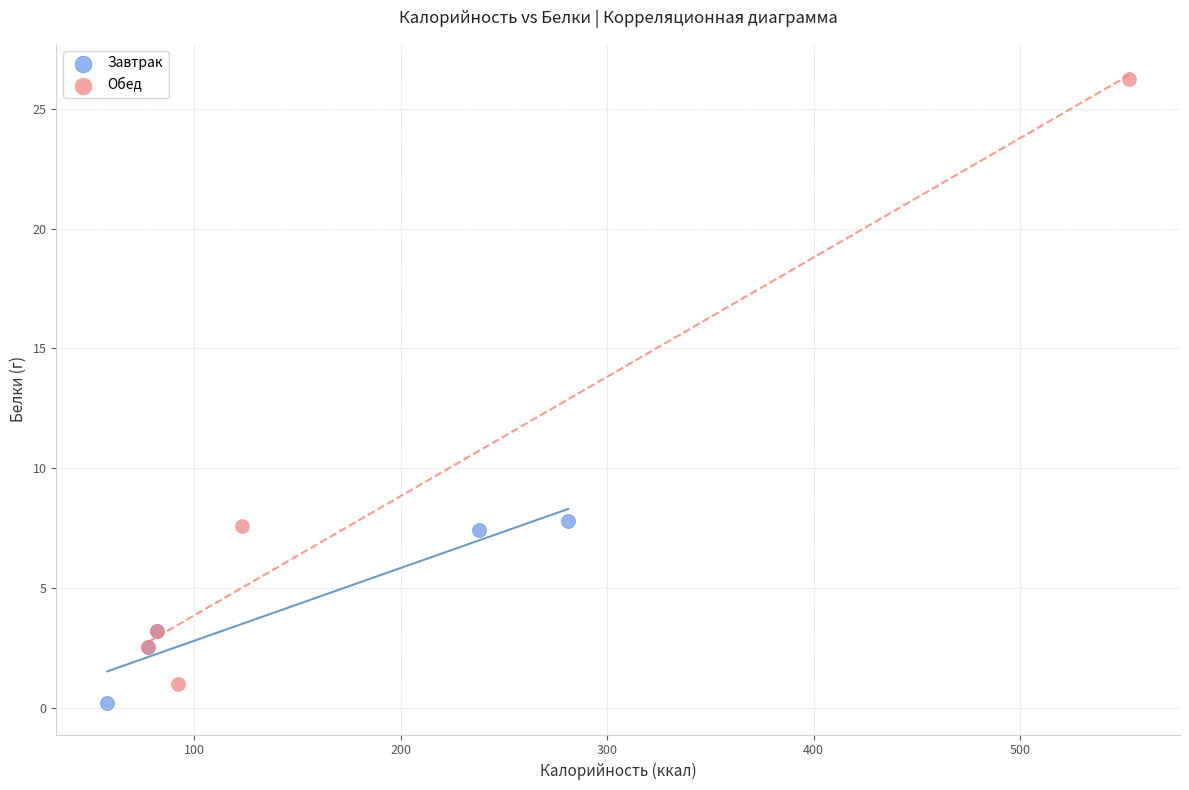

Which series reaches the minimum Y coordinate?

Завтрак